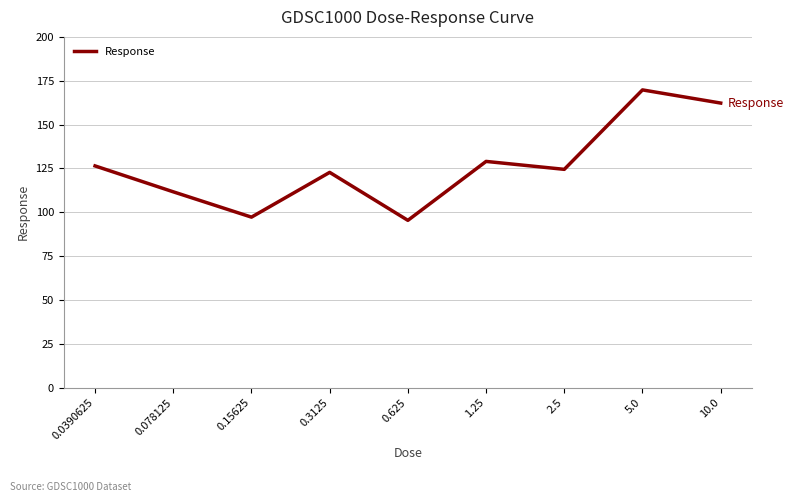

True or false: the data shows 49.3 at 5.0.

False